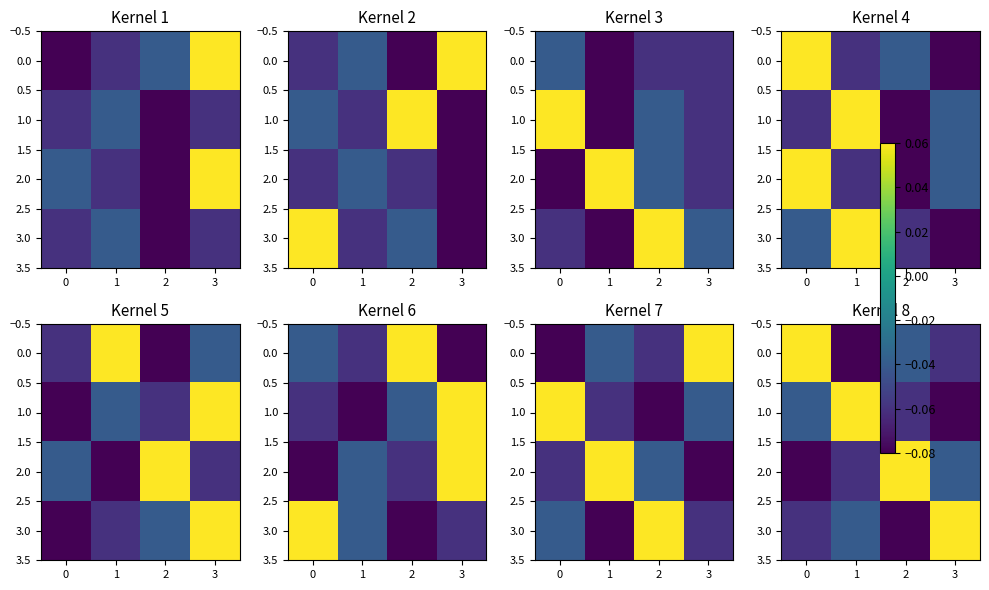

The 3.0 series shows 0.1 at 3. True or false?

True